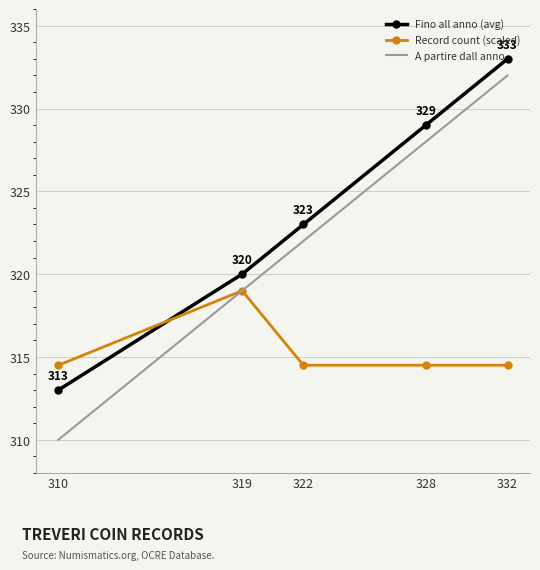

List the labels in order of Fino all anno (avg) value, largest first.

332, 328, 322, 319, 310